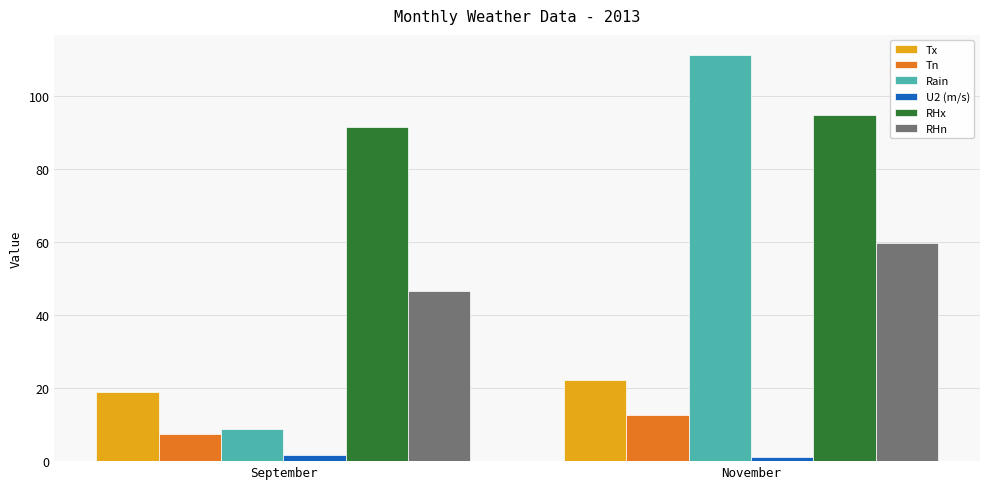

Are the bars grouped side by side (vs. stacked)?

Yes